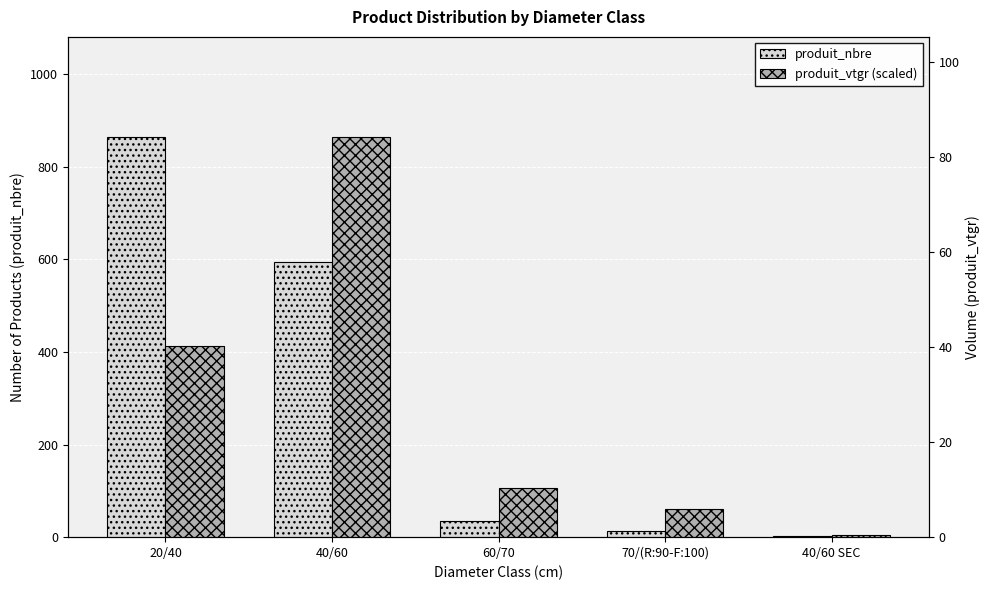

Where is produit_nbre nearest to the value 433?

40/60